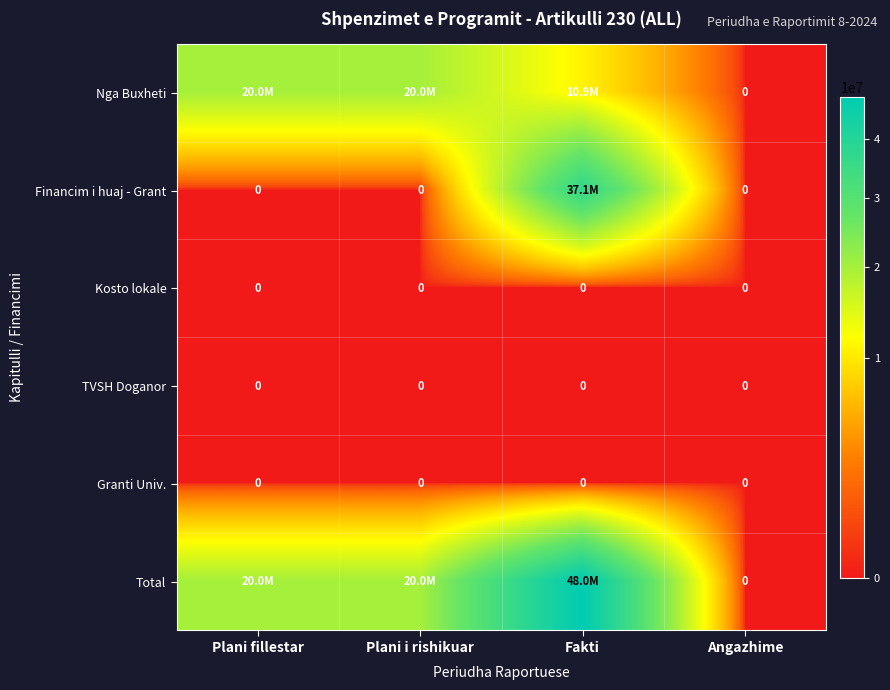

True or false: TVSH Doganor has a value of 0 at Fakti.

True